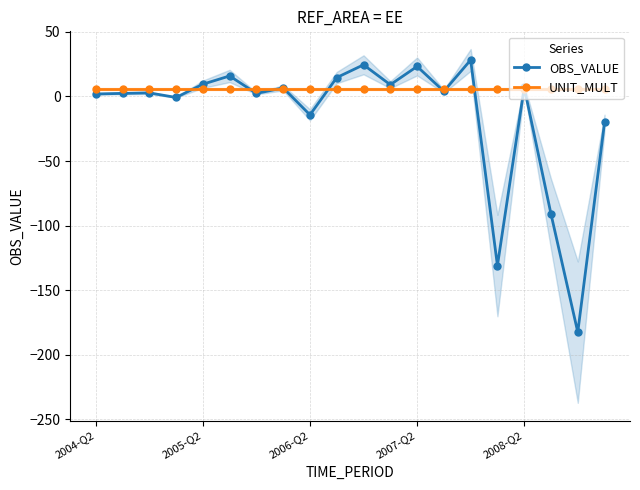

True or false: OBS_VALUE has more than 0 interior local peaks.

True